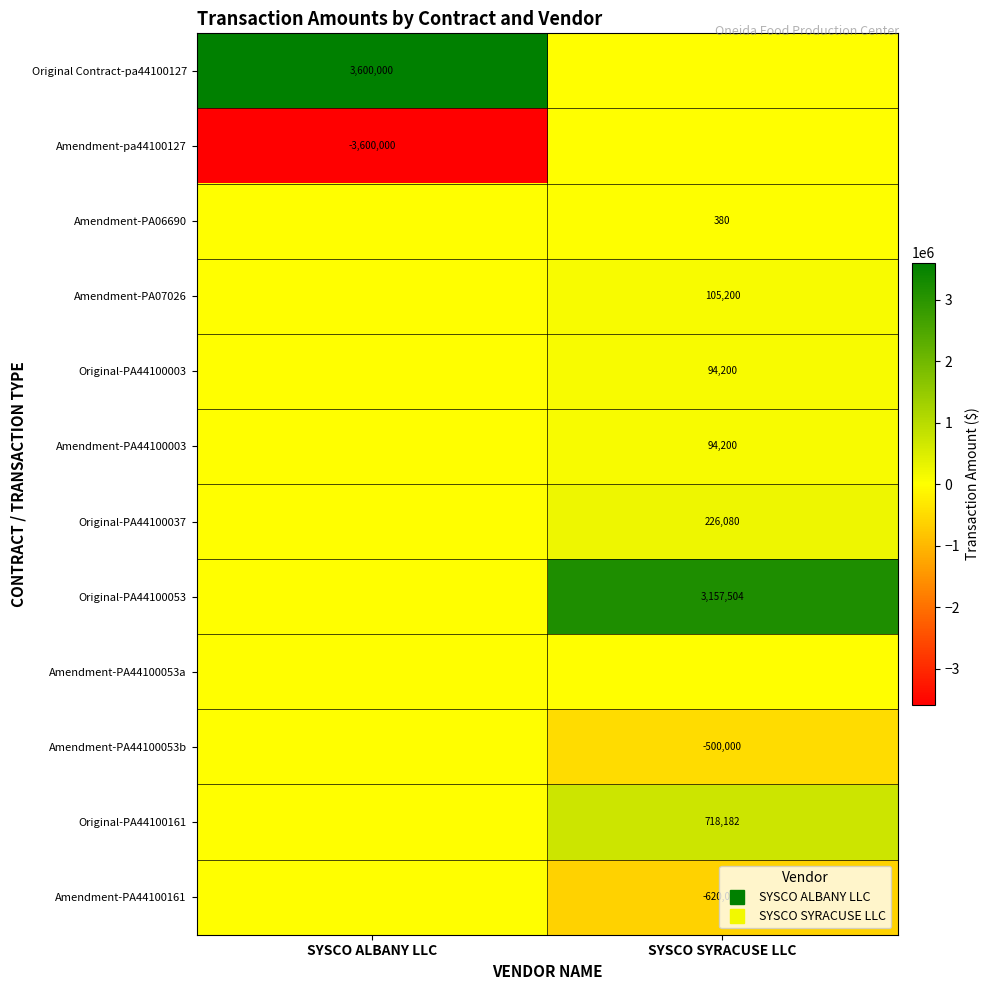

What is the sum of all Original-PA44100037 values?

226080.0